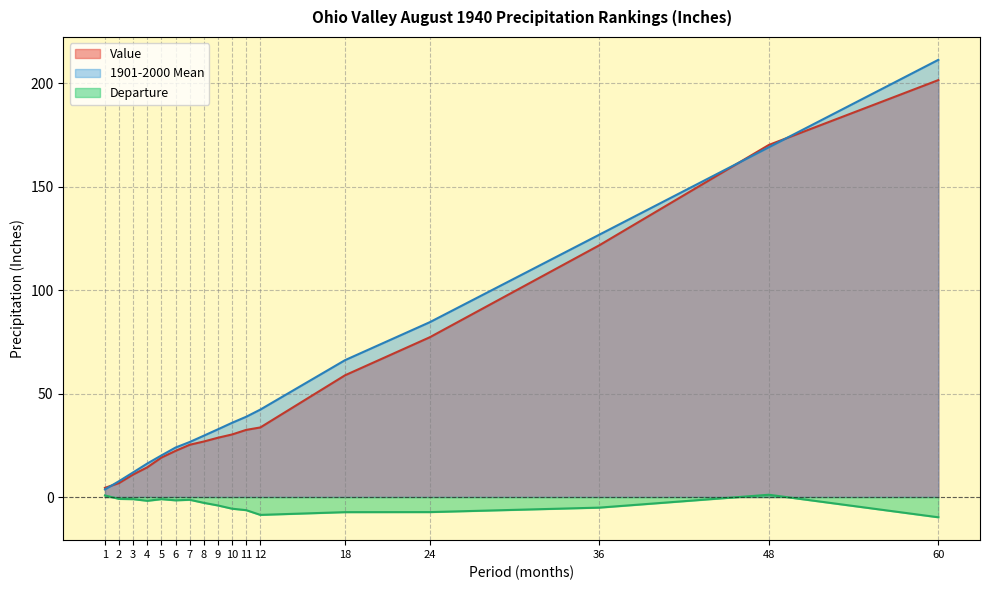

Which series has the largest total across all categories?

1901-2000 Mean